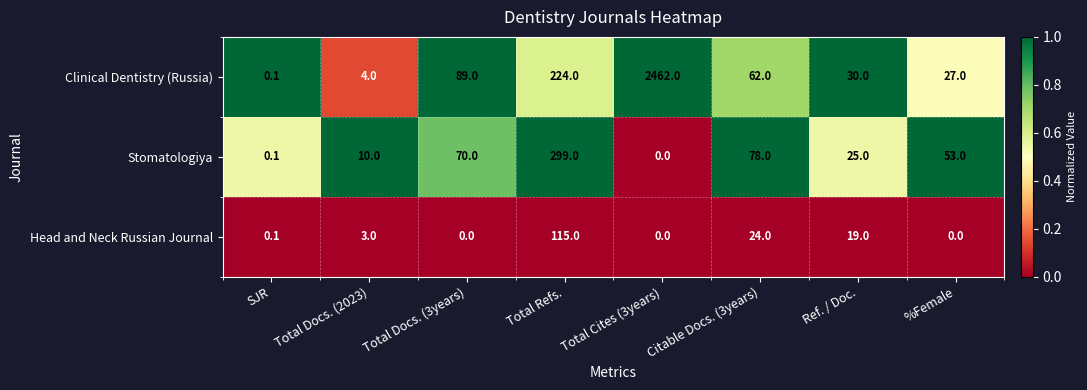

At which label does Stomatologiya reach its peak?

Total Refs.